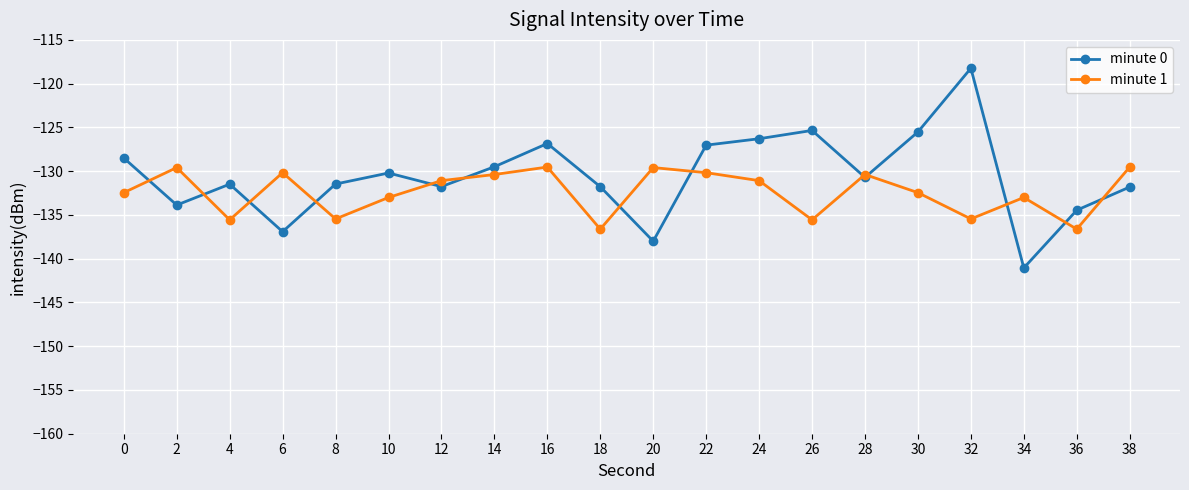

Where do minute 0 and minute 1 first cross each other?

0 and 2